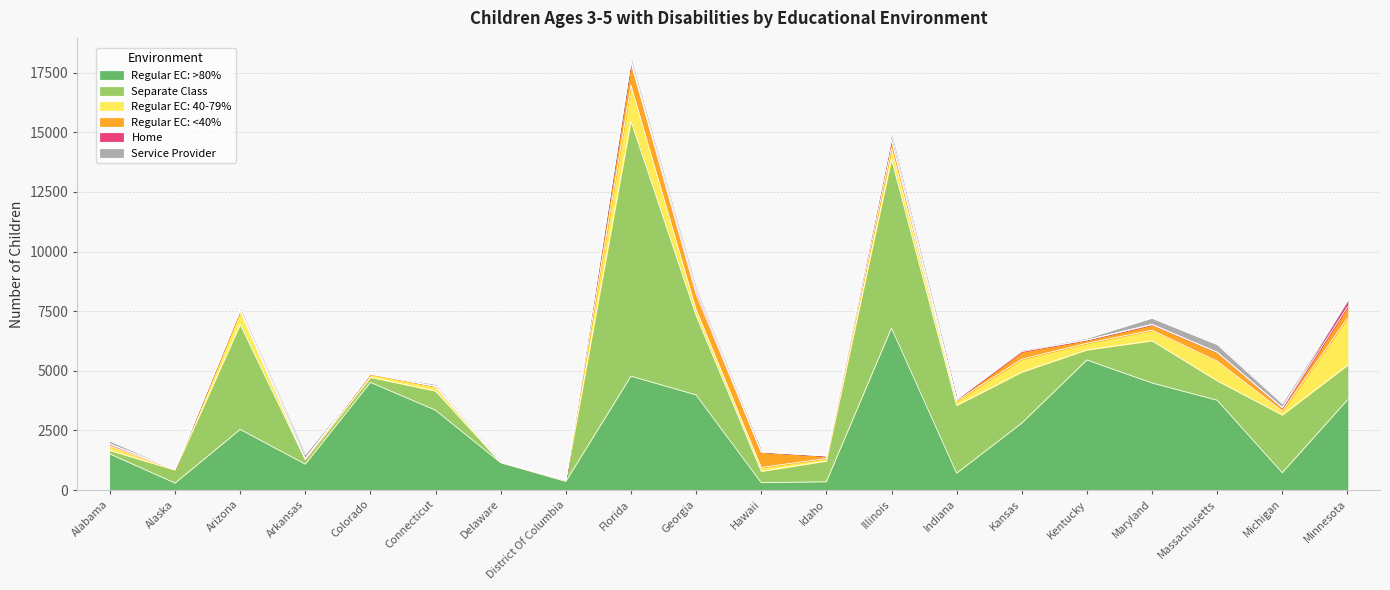

True or false: Home and Regular EC: >80% cross at least once.

False